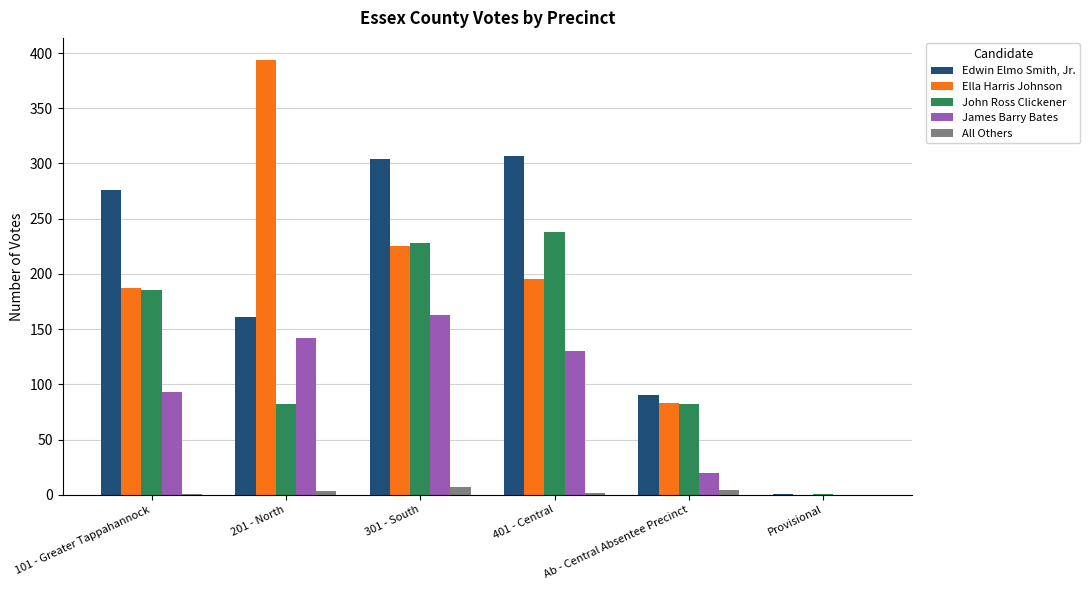

What is the highest value of the John Ross Clickener series?

238